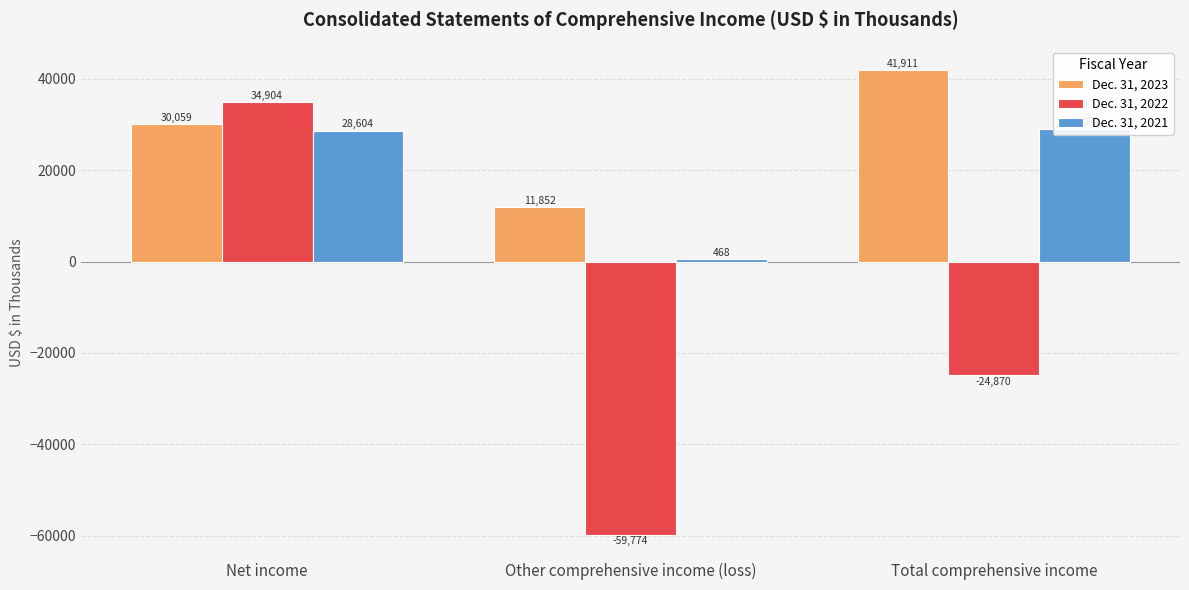

Between Other comprehensive income (loss) and Total comprehensive income, which is larger?

Total comprehensive income